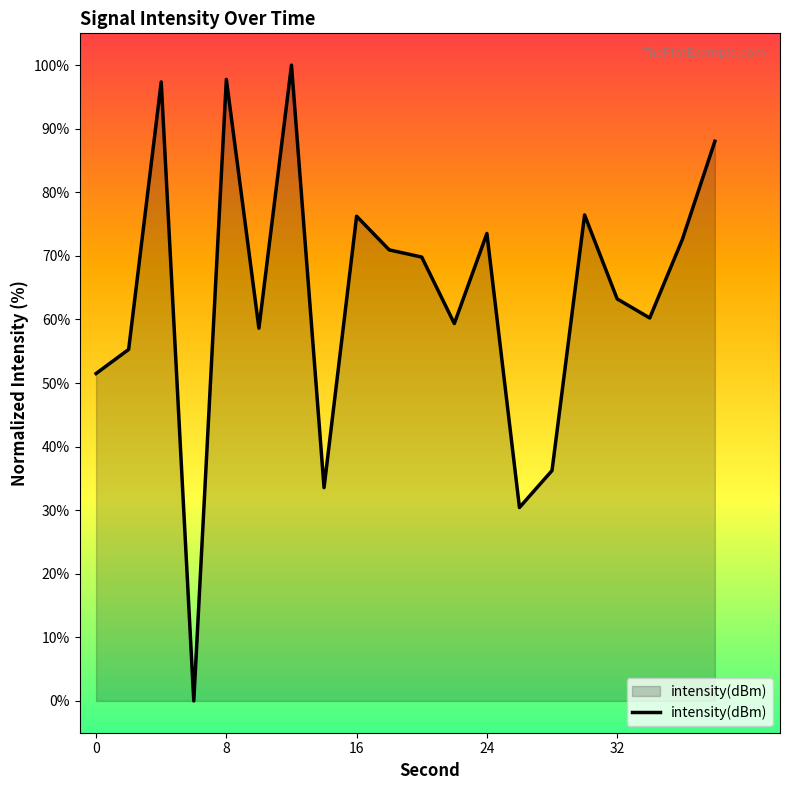

How many lines are shown in the chart?

1